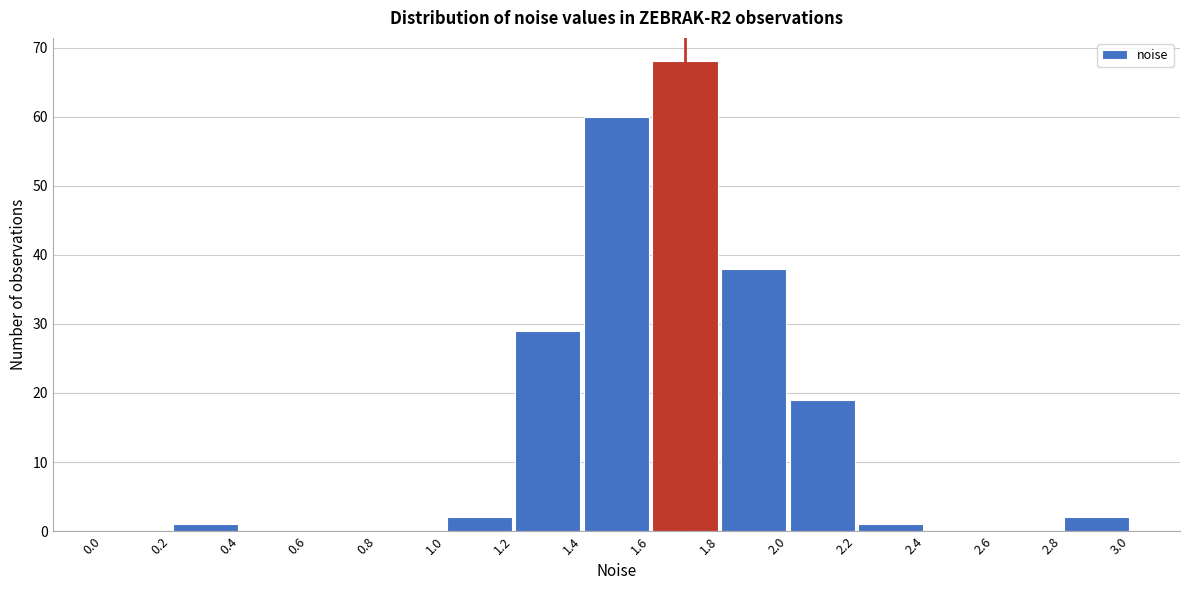

What is the height of the bar covering 1.8 to 2.0 on the x-axis? The values are not printed on the chart, so give them approximately, as read against the axis.

38